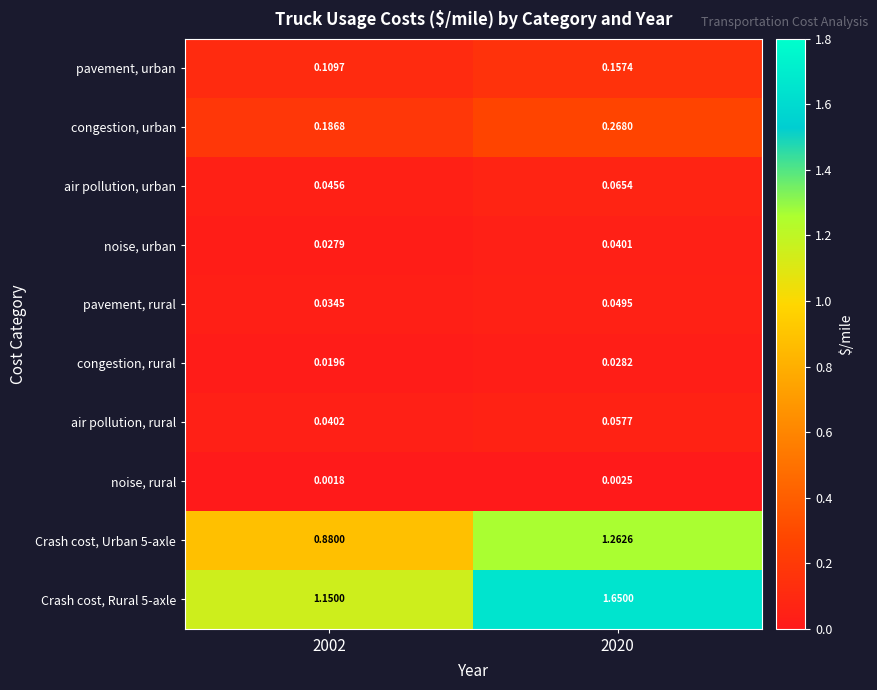

Is the value of Crash cost, Urban 5-axle at 2002 greater than the value of noise, urban at 2002?

Yes